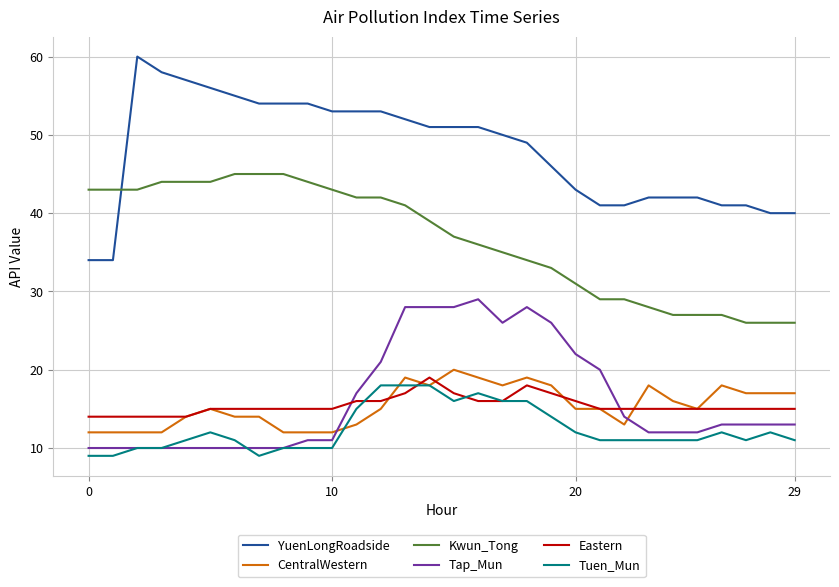

What is the maximum value for Tuen_Mun?

18